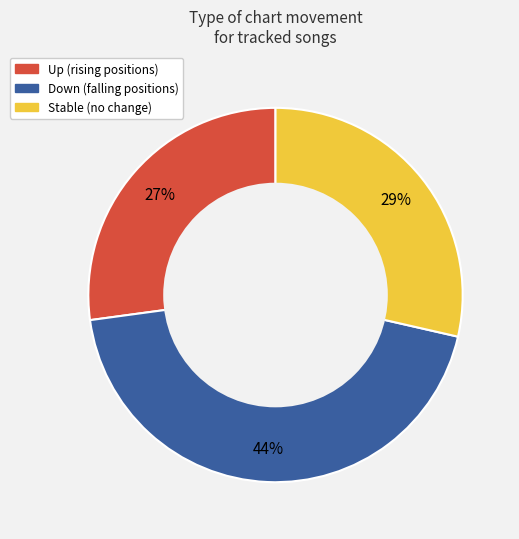

How many segments does this pie chart have?

3